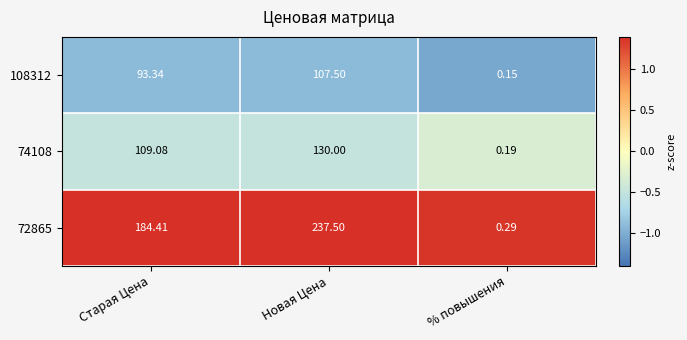

At which label does 108312 first exceed 93?

Старая Цена